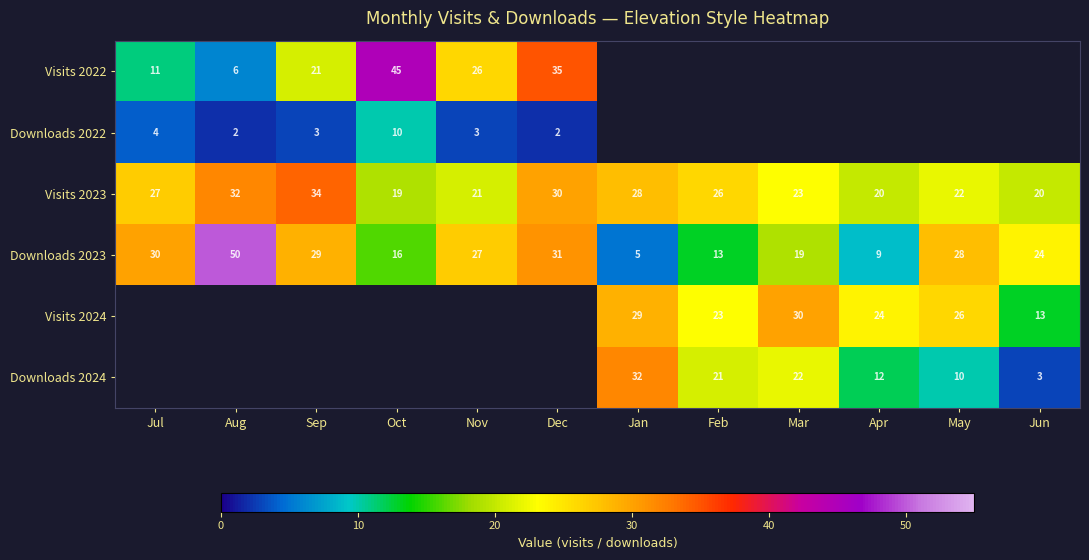

Is it true that Visits 2023 equals 30 at Dec?

True